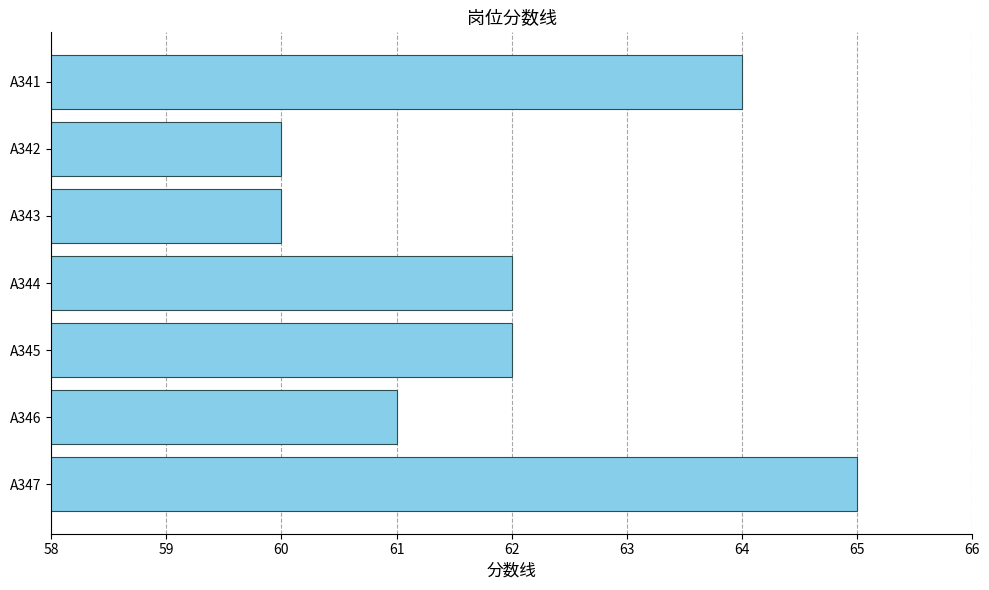

How many values are between 60 and 64?

6